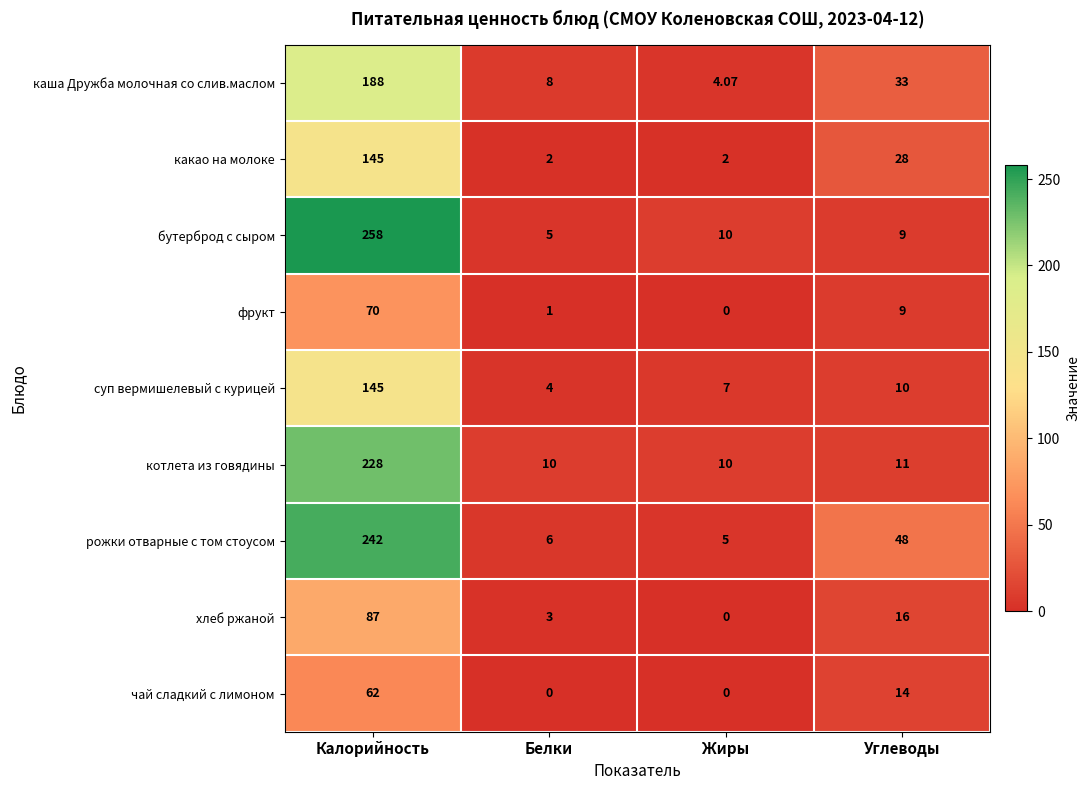

How many data points in чай сладкий с лимоном are less than 14?

2